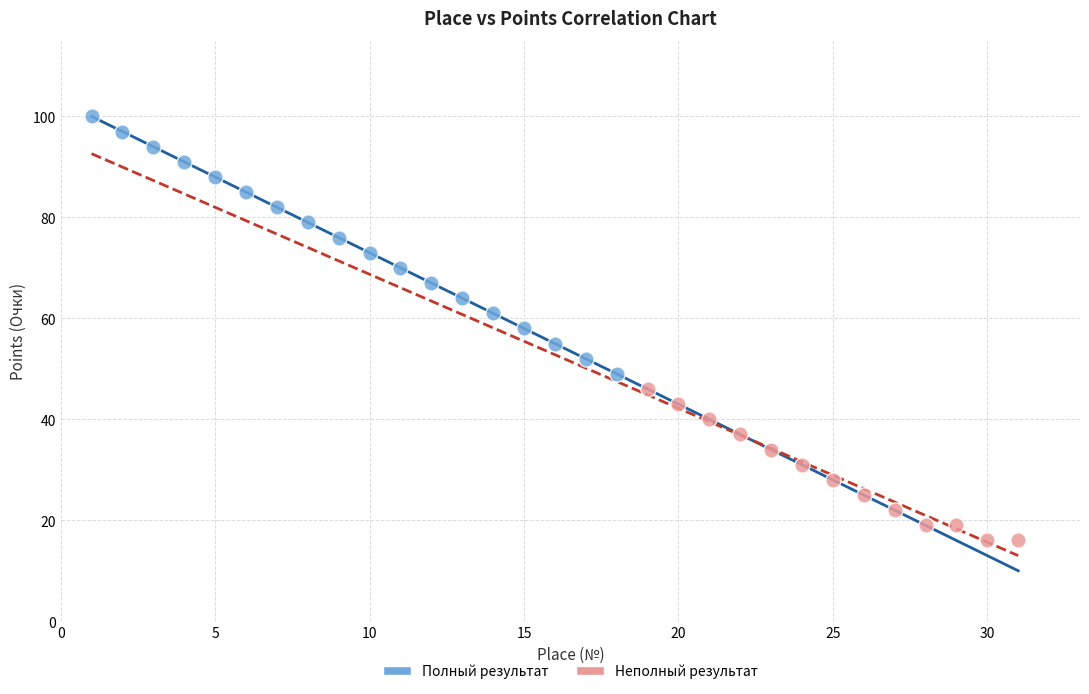

Which series has the widest spread of Y values?

Полный результат